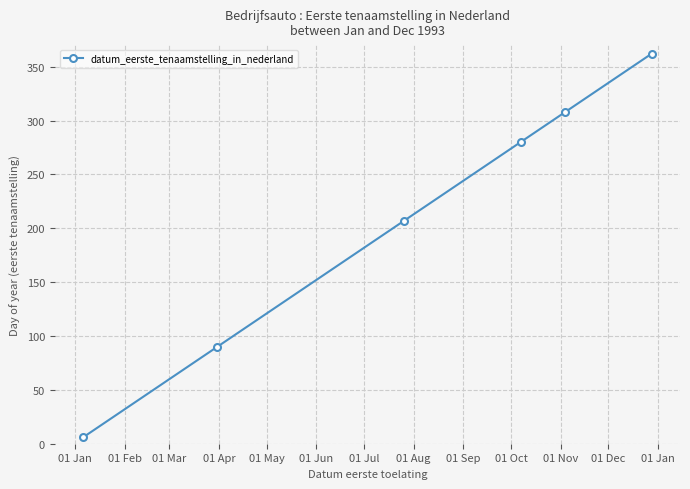

What is the greatest value displayed?

362